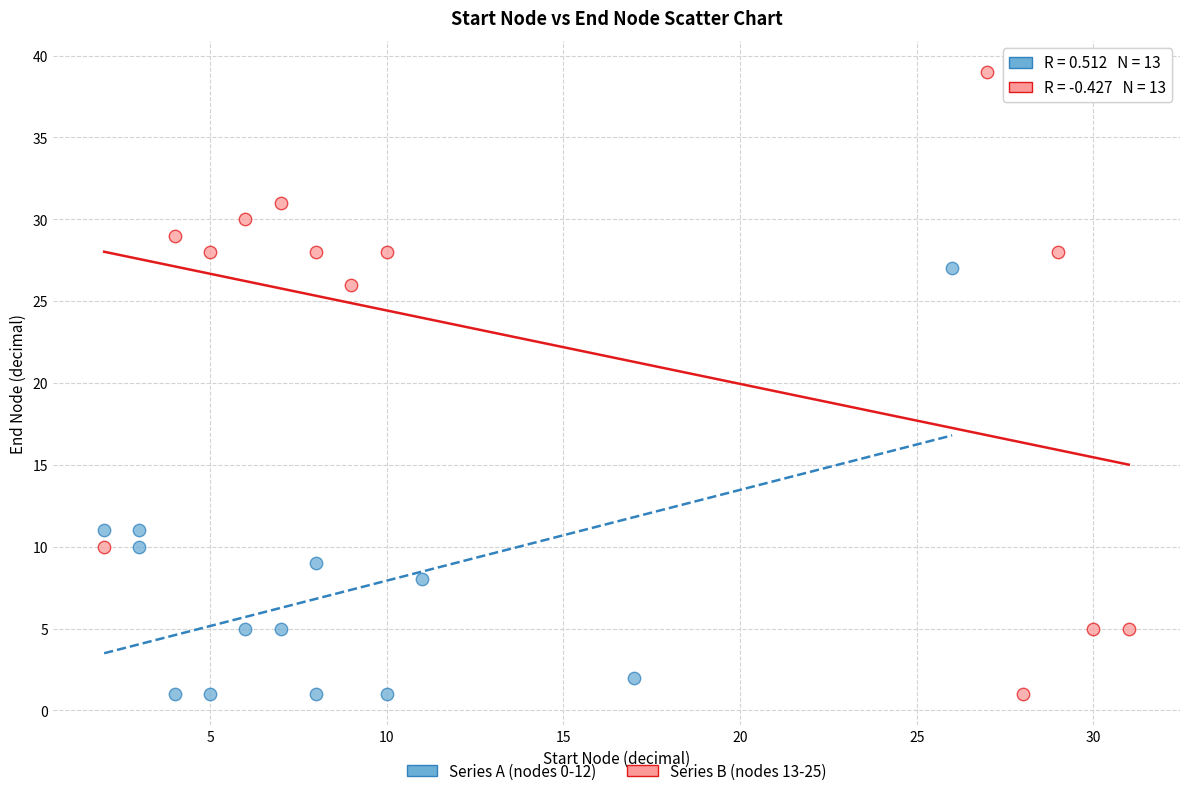

Which series has the widest spread of Y values?

Series B (nodes 13-25)